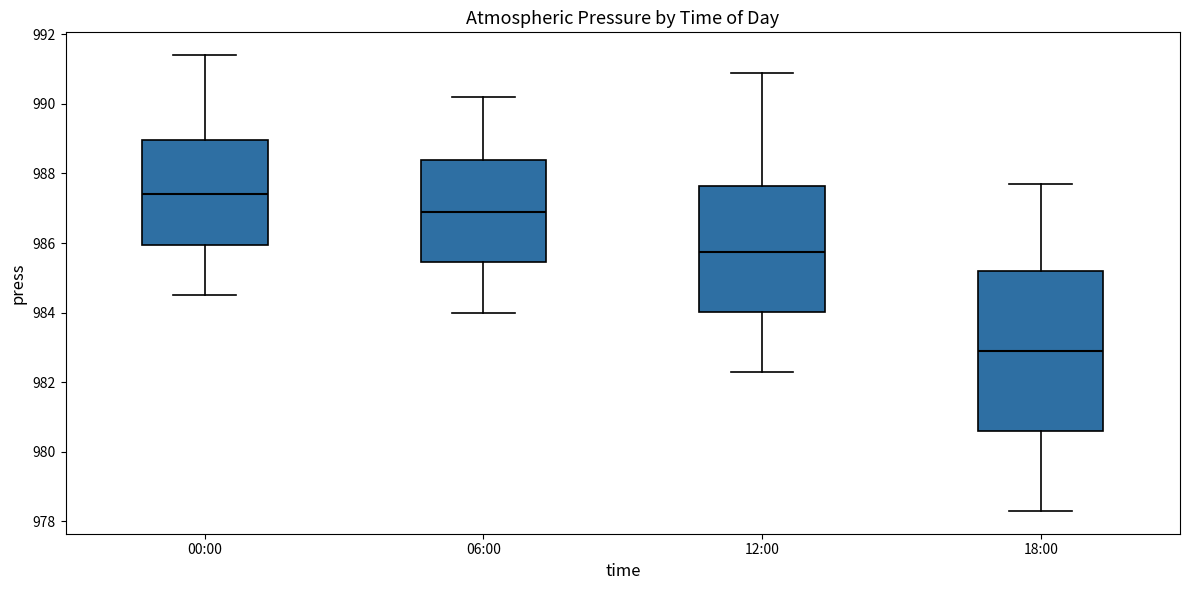

Where is the upper edge of the box for 06:00 on the y-axis? The values are not printed on the chart, so give them approximately, as read against the axis.

988.4